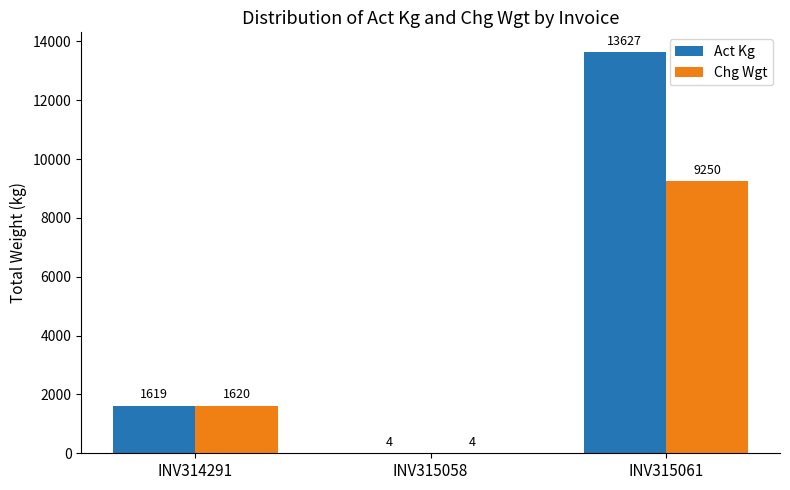

Which series changed the most between INV315058 and INV315061?

Act Kg